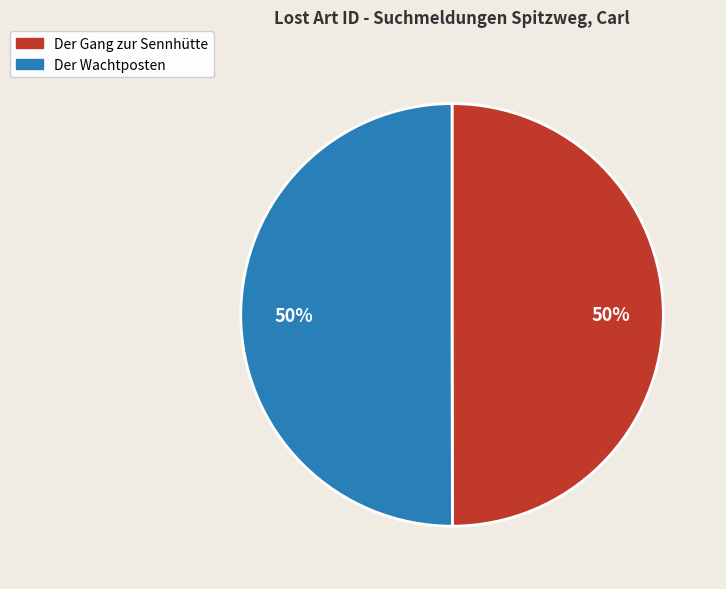

What is the ratio of the value at Der Wachtposten to the value at Der Gang zur Sennhütte?

1.0